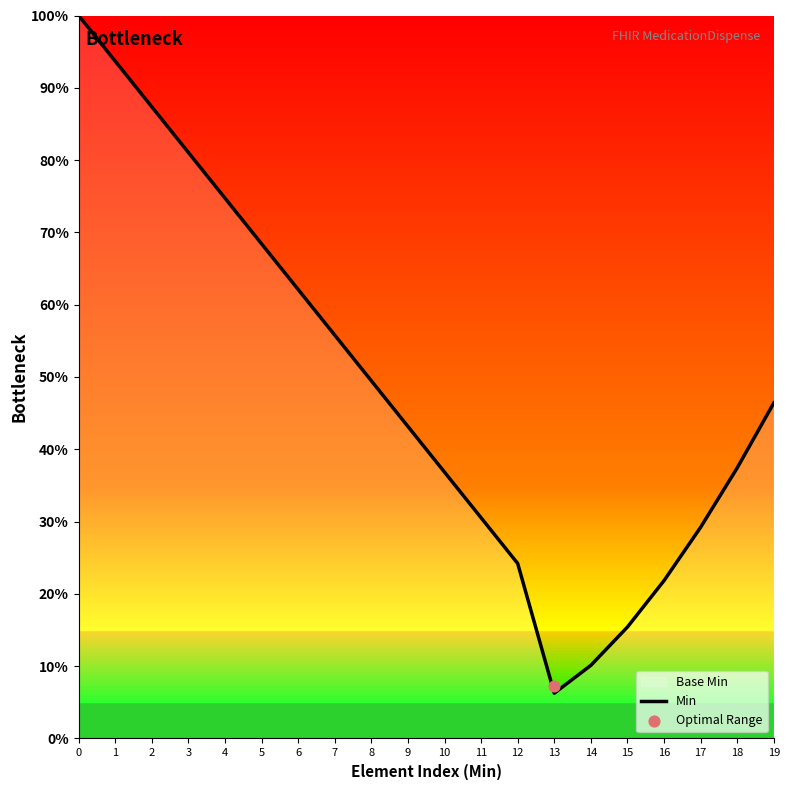

What is the change in value from 13 to 16?

+0.2